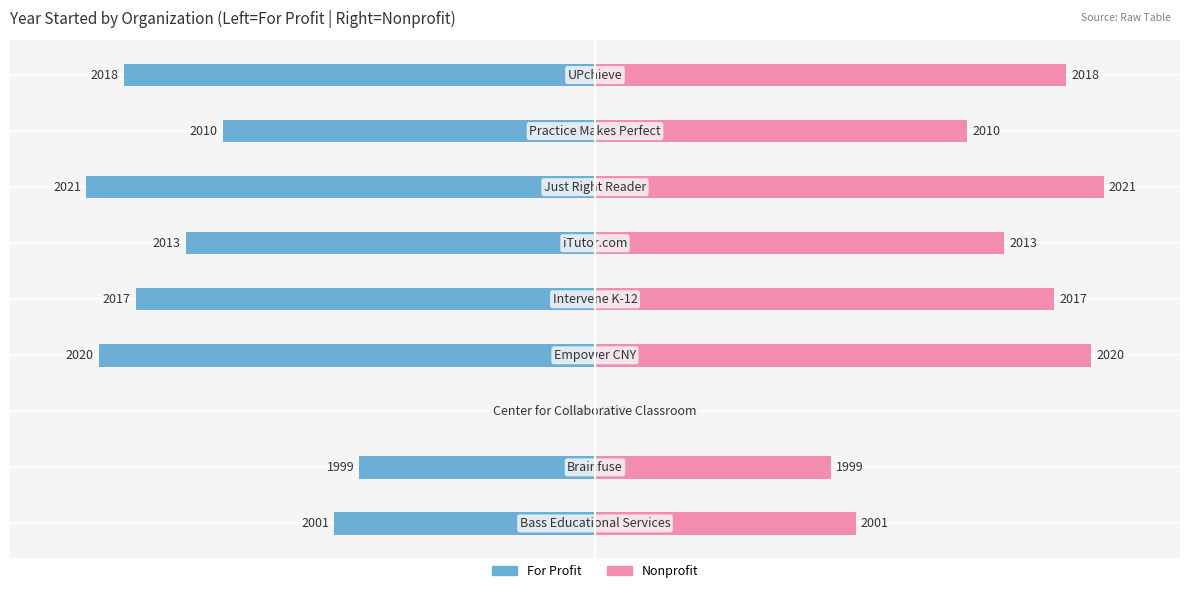

Which series has the largest total across all categories?

Nonprofit